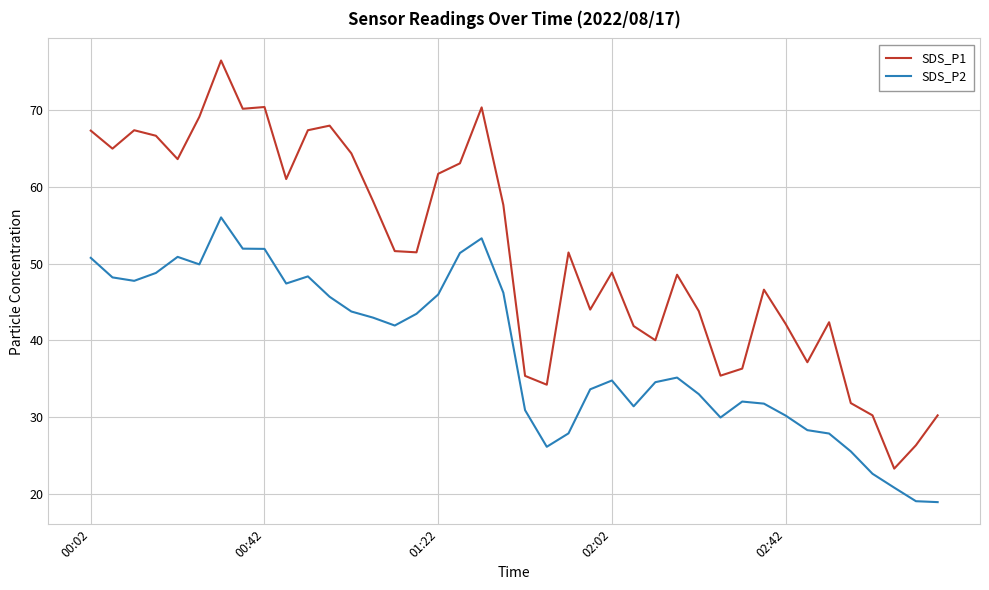

True or false: SDS_P2 and SDS_P1 intersect in this chart.

False